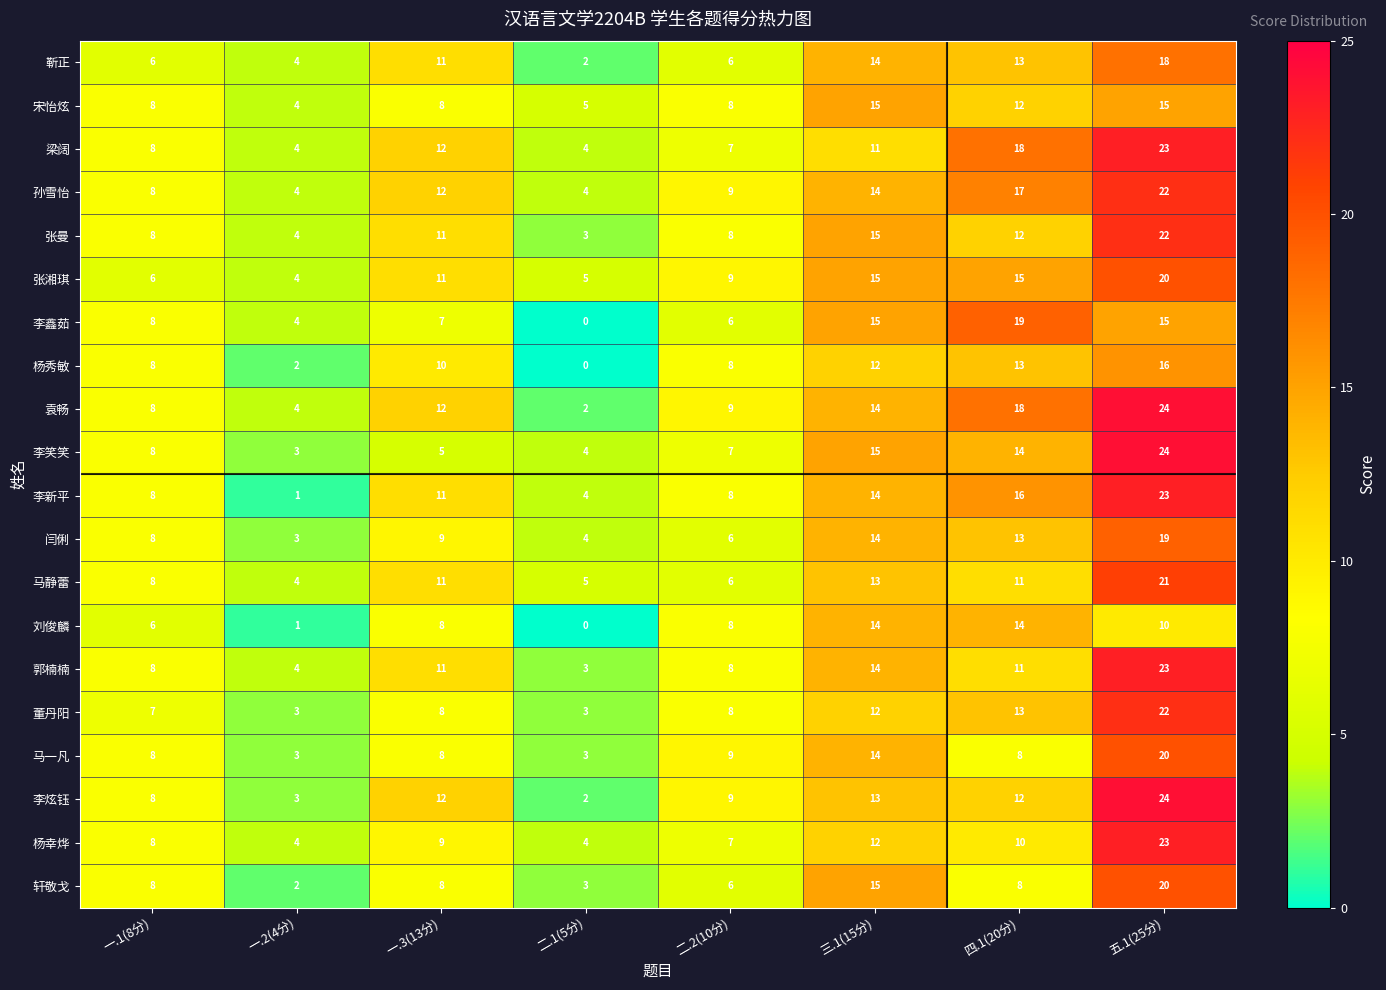

Which category has the highest value across all series?

五.1(25分)